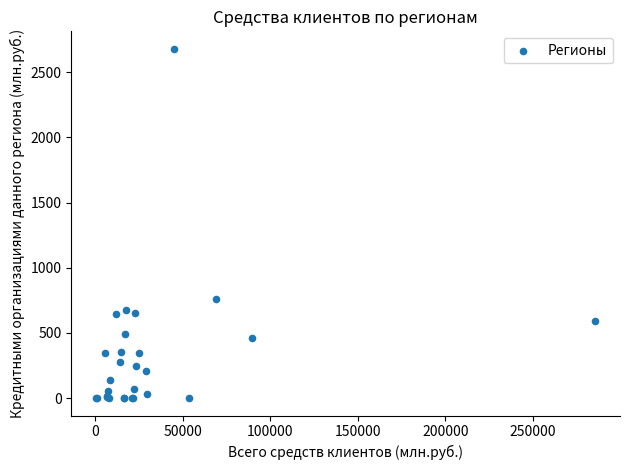

What Y value in the scatter plot is closest to 1340?

761